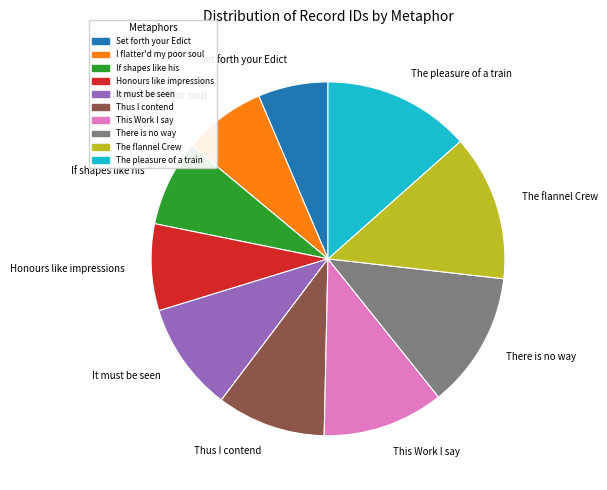

Is it true that This Work I say is 16% of the pie?

False